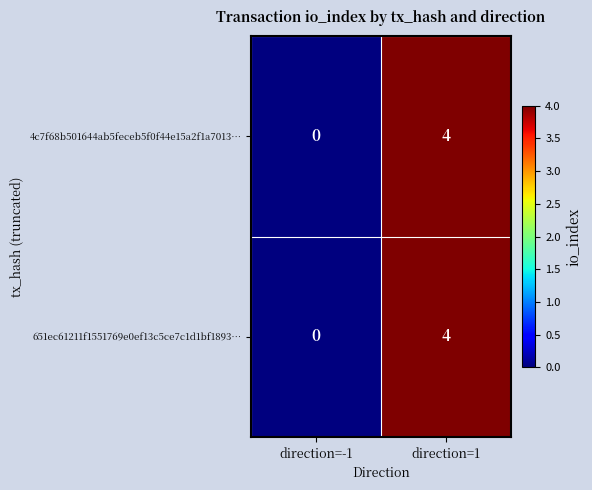

True or false: 651ec61211f1551769e0ef13c5ce7c1d1bf1893… has a value of -2 at direction=-1.

False